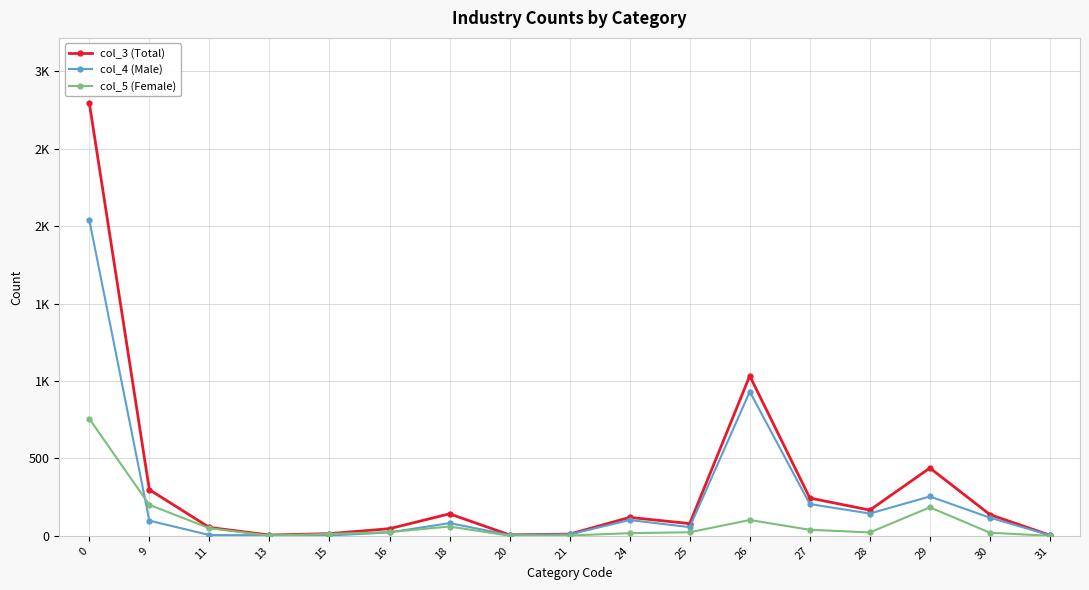

The col_3 (Total) series shows 2796 at 0. True or false?

True